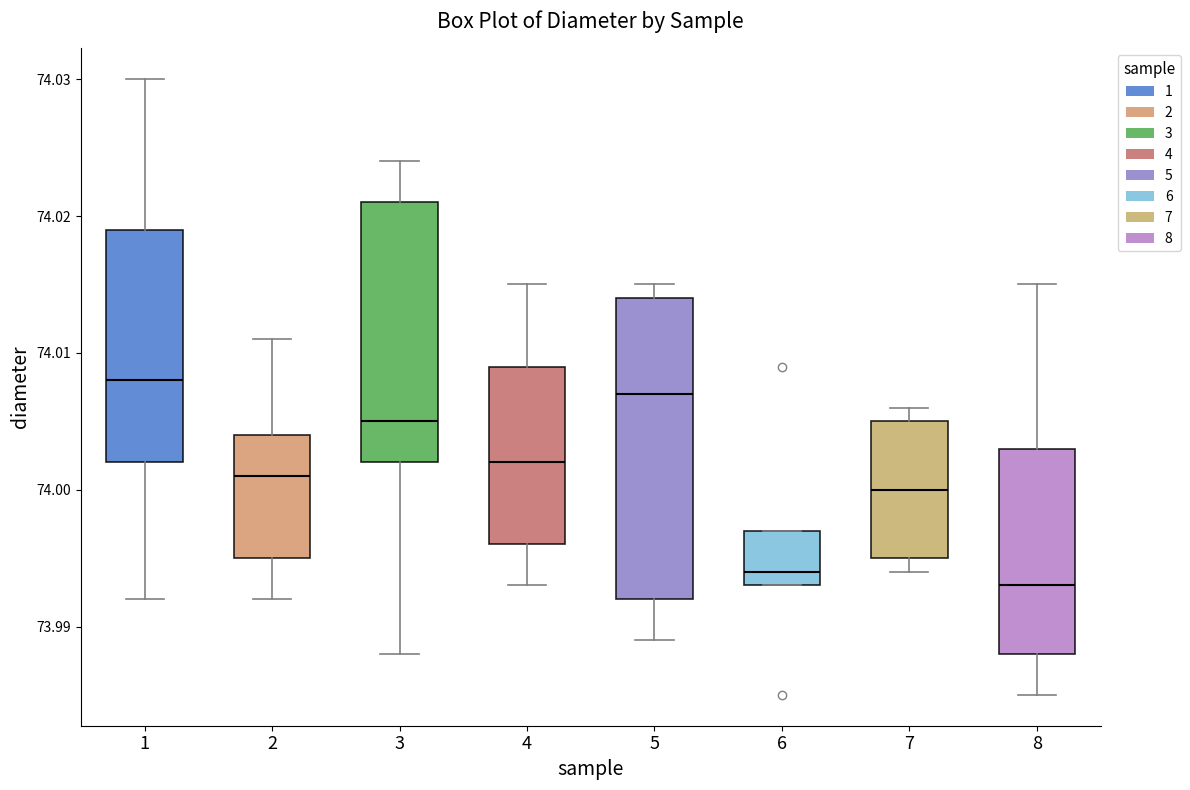

Which box has the lowest median line?

8